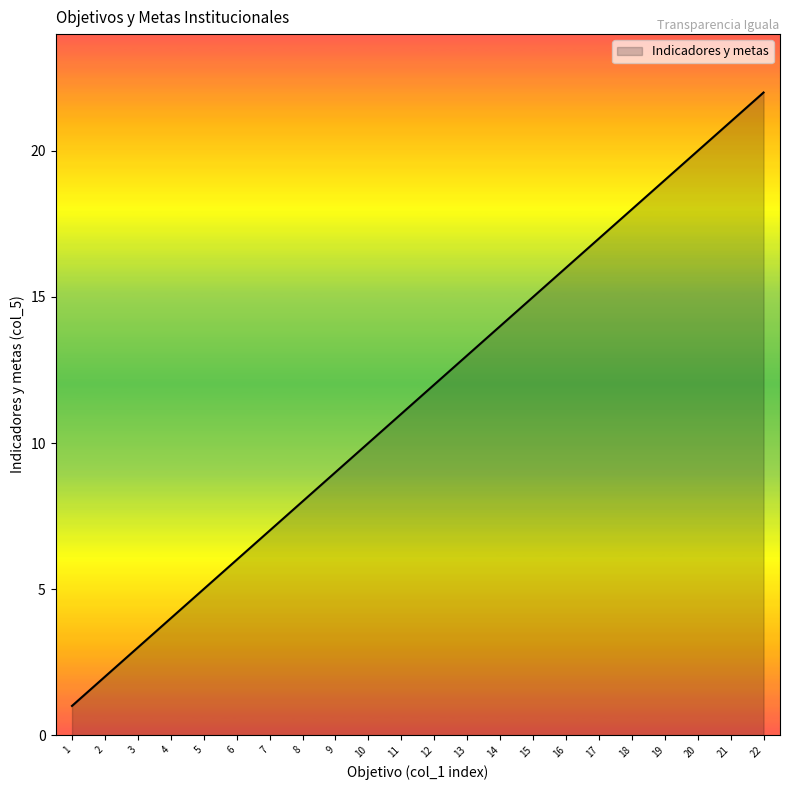

Does the chart have visible grid lines?

No